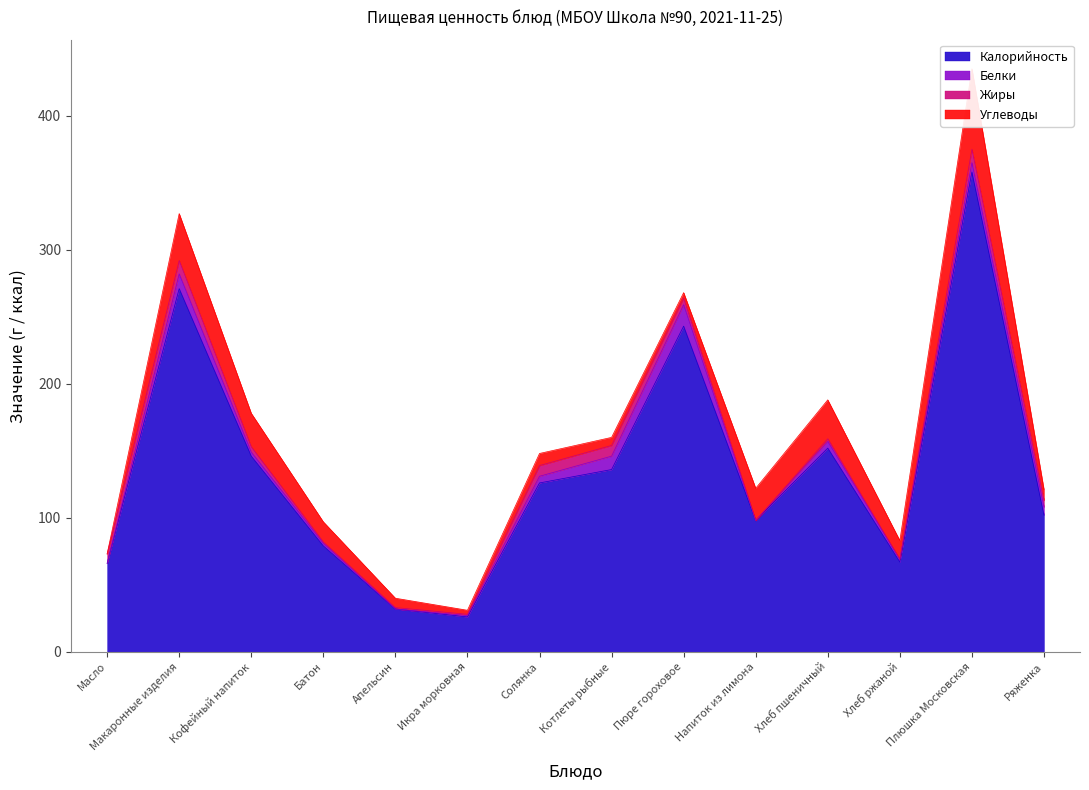

What are all the series names shown in the legend?

Калорийность, Белки, Жиры, Углеводы